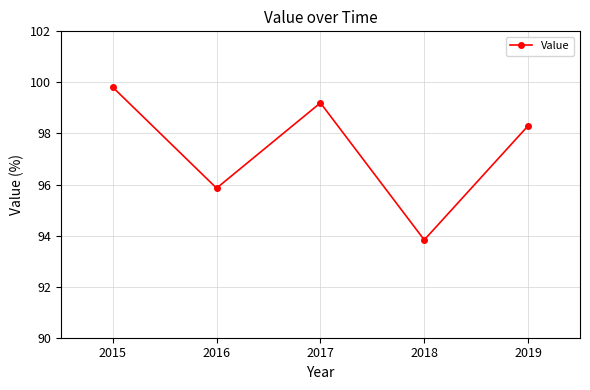

Between 2015 and 2016, which is larger?

2015